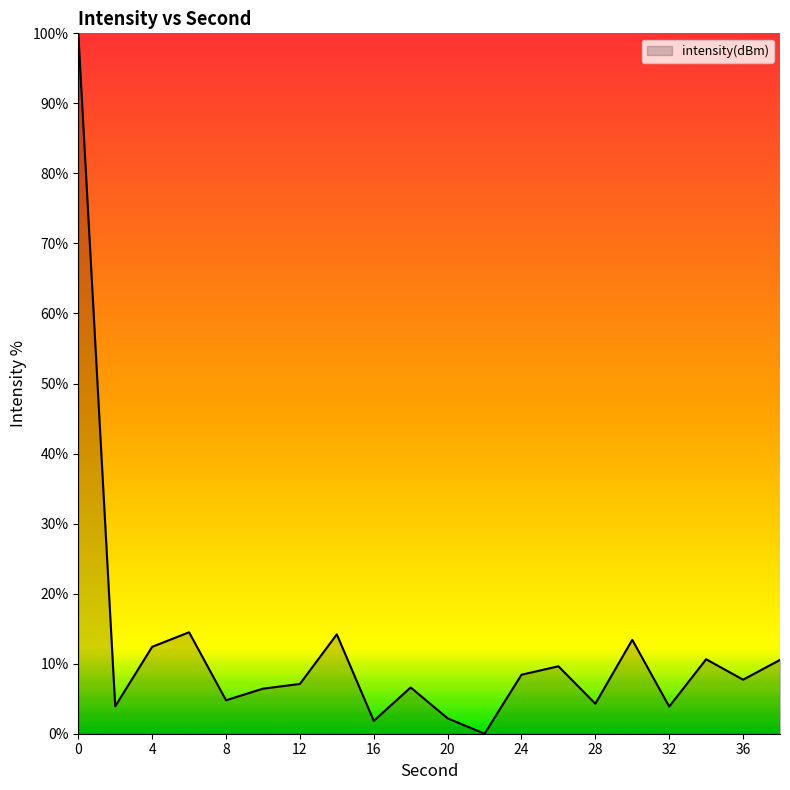

What is the greatest value displayed?

100.0